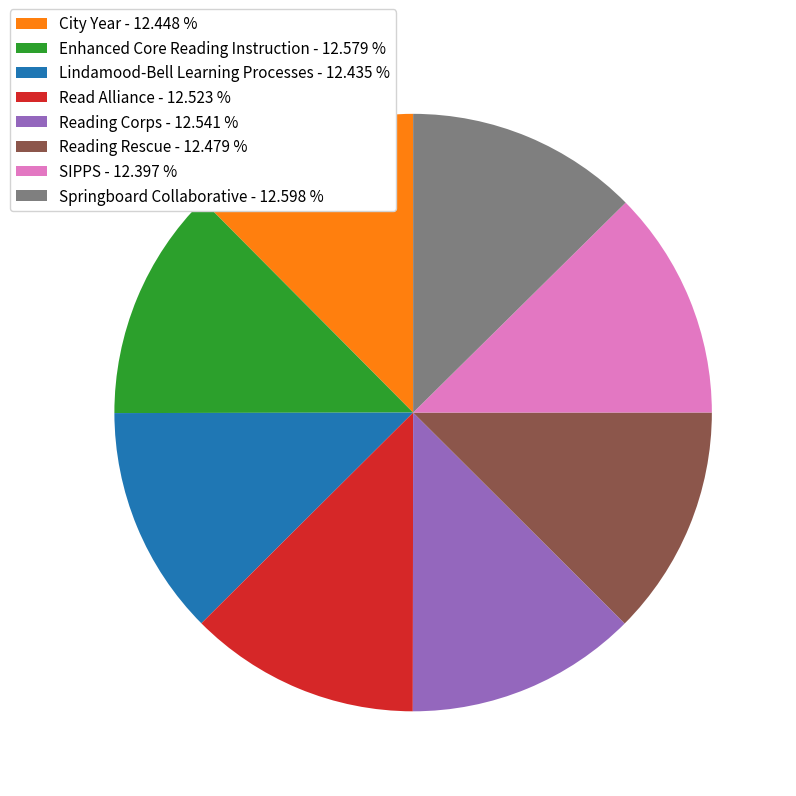

Is the sum of Reading Rescue - 12.479 % and Lindamood-Bell Learning Processes - 12.435 % greater than half?

No